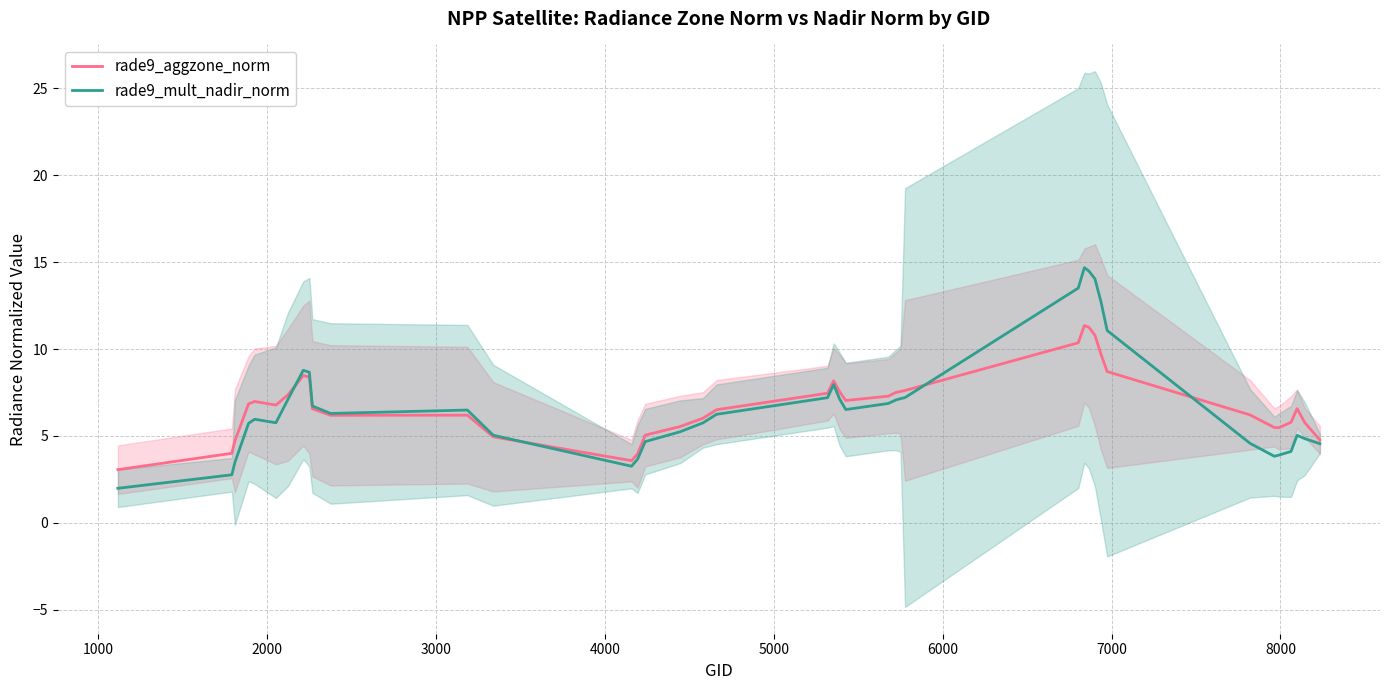

What is the highest value of the rade9_mult_nadir_norm series?

14.7